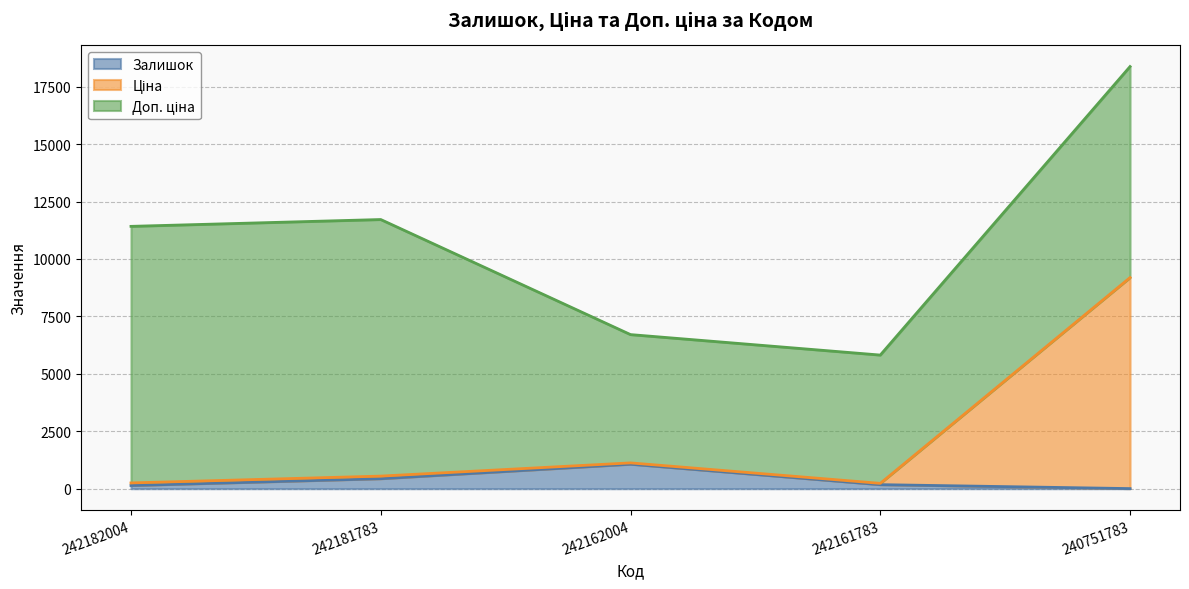

True or false: Залишок has a value of 1067.0 at 242162004.

True